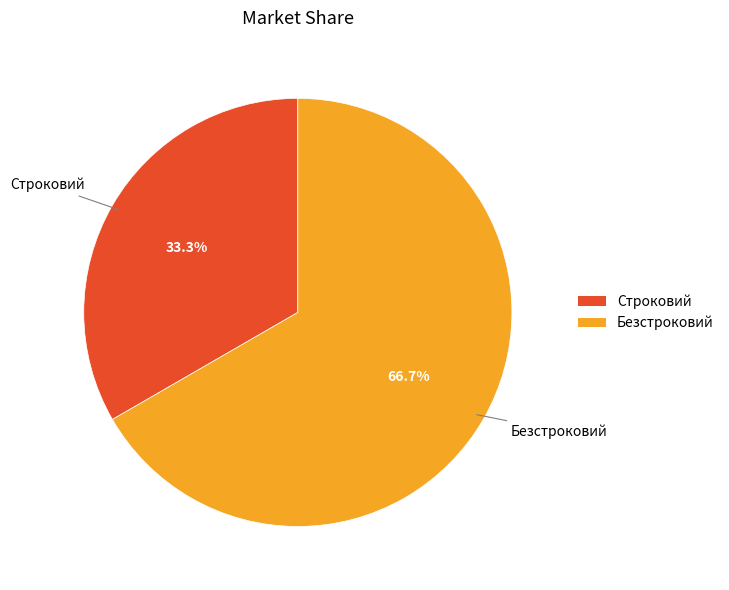

To the nearest percent, what is the average slice percentage?

50%